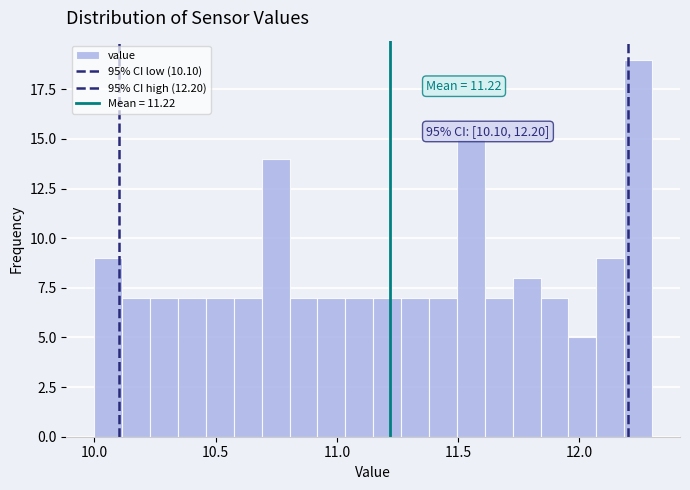

Read against the x-axis, roughly where is the centre of the tallest bar?

12.25